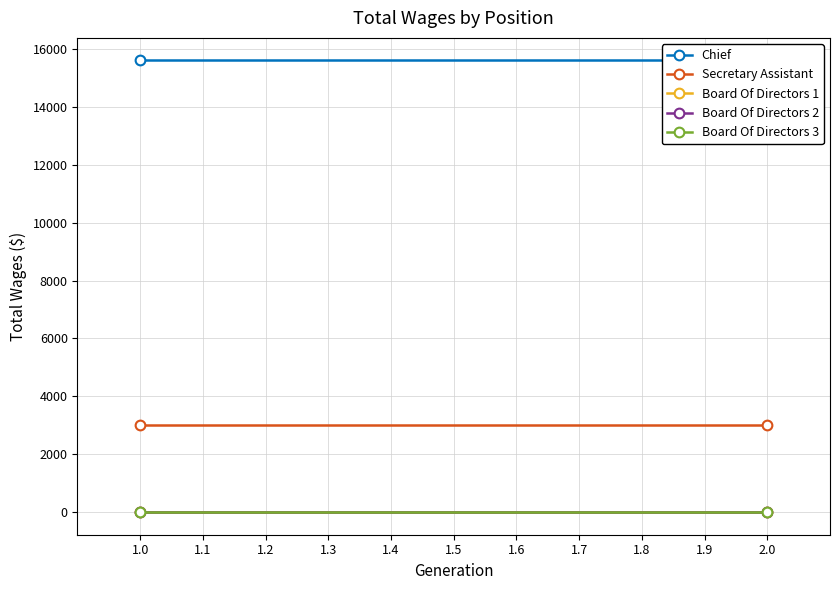

List the series in order of their peak value, highest first.

Chief, Secretary Assistant, Board Of Directors 1, Board Of Directors 2, Board Of Directors 3